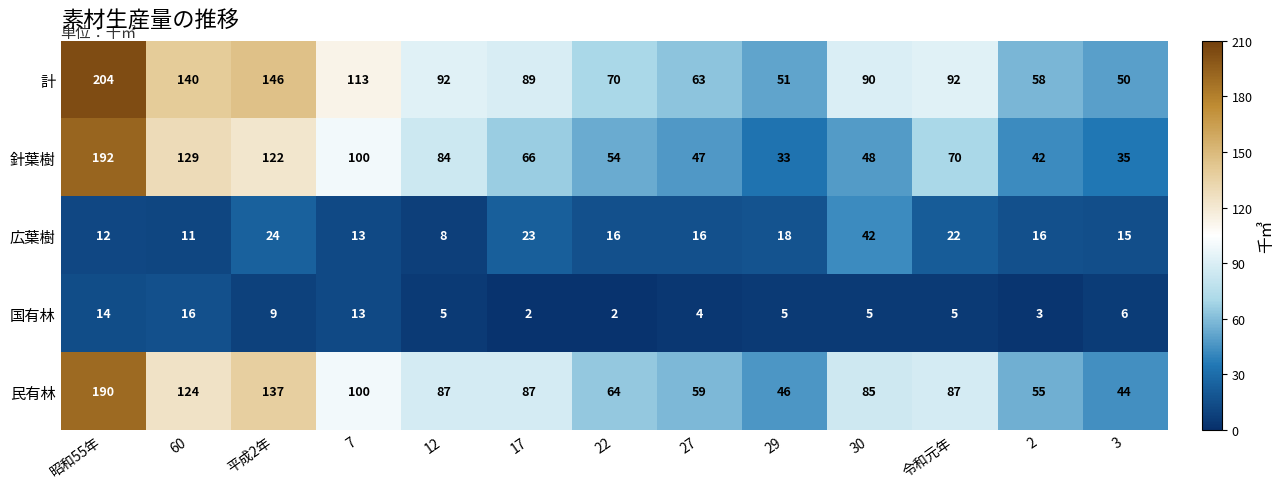

What is the difference between the highest and lowest values at 60?

129